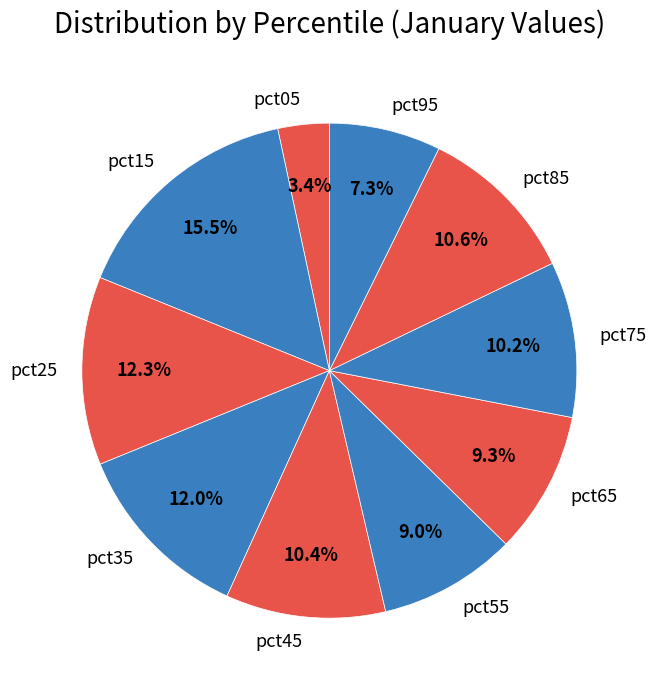

To the nearest percent, what is the combined percentage of pct95 and pct85?

18%